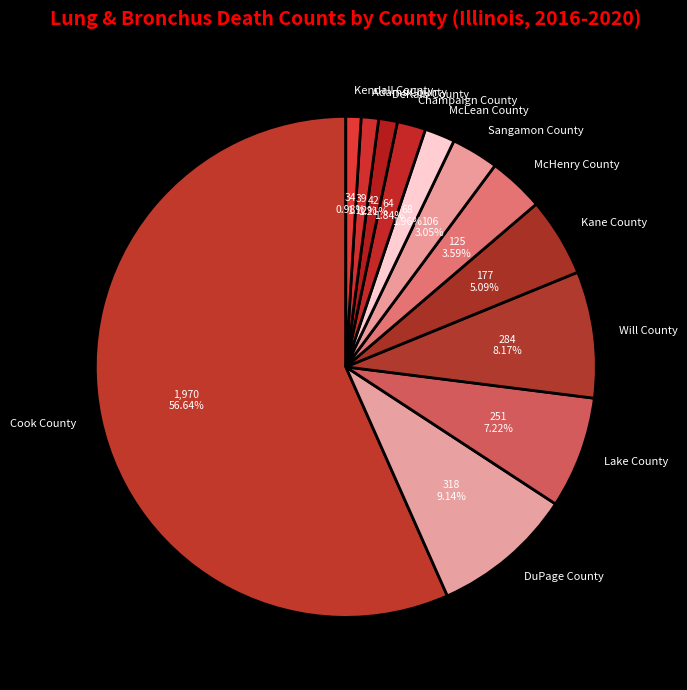

How many segments does this pie chart have?

12